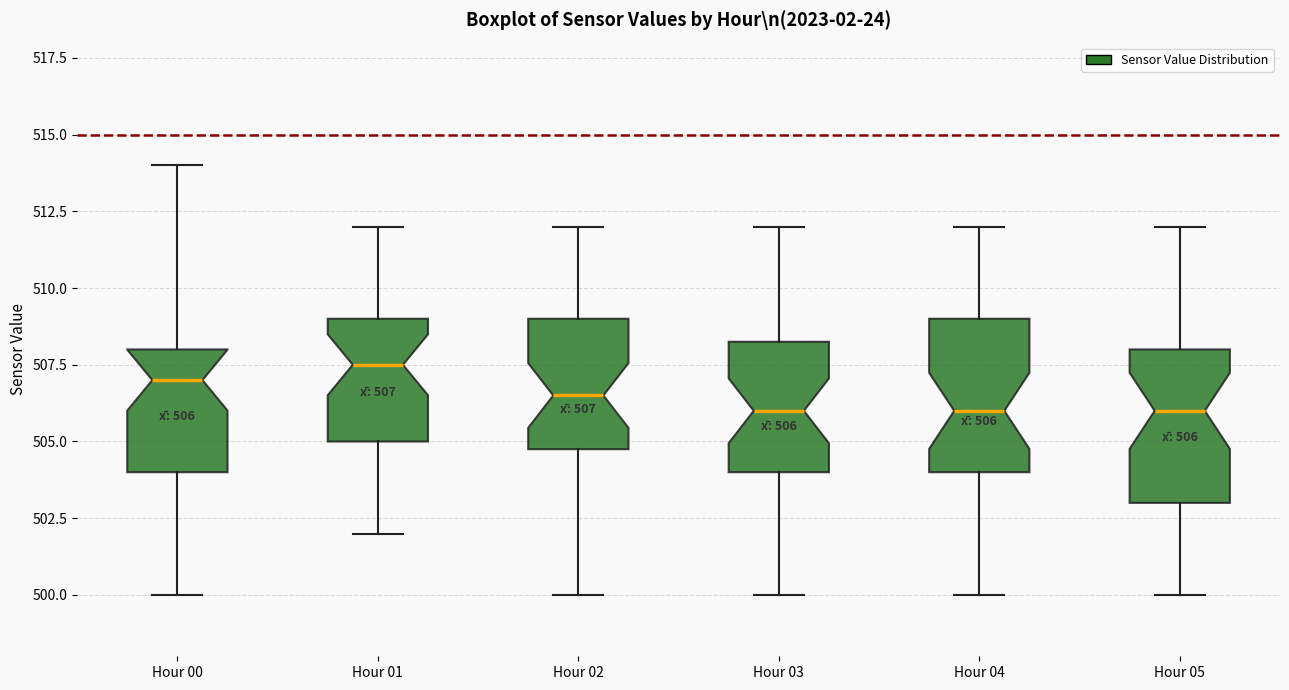

Which box has the highest median line?

Hour 01